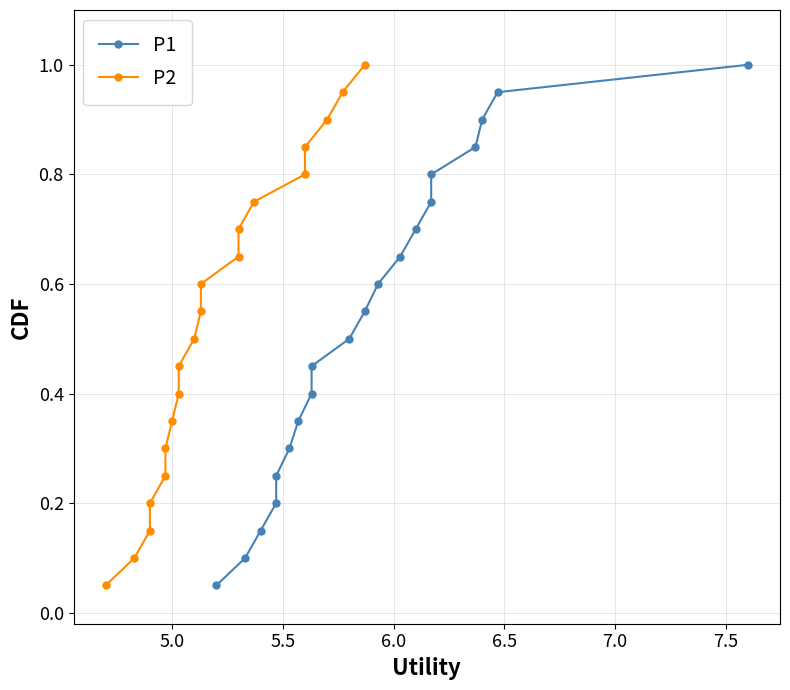

Is this an area chart (filled region under the line)?

No